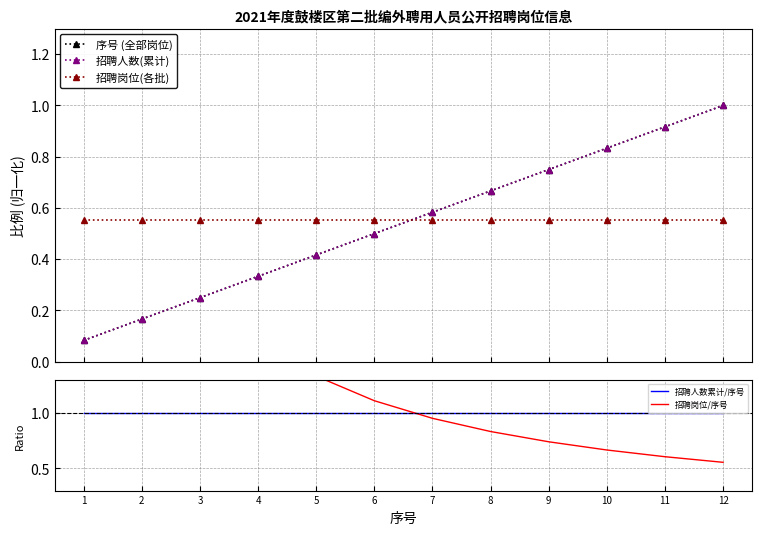

What is the highest value of the 序号 (全部岗位) series?

1.0